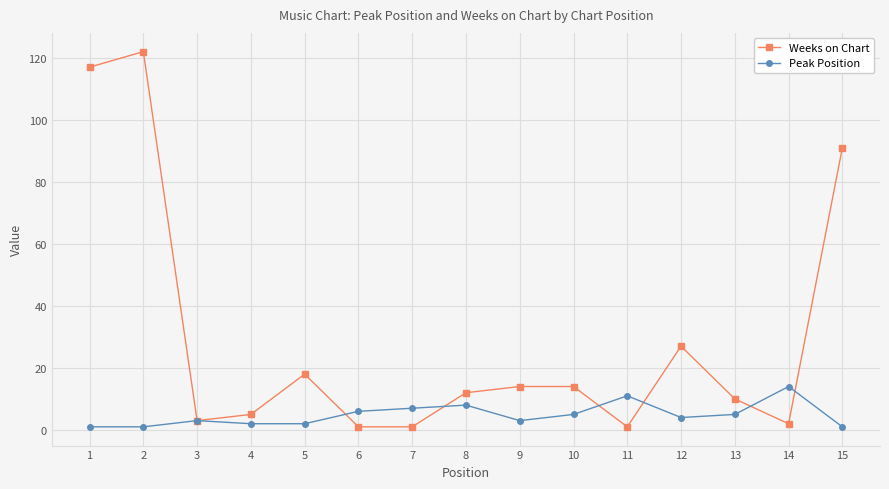

How many categories are shown in the chart?

15